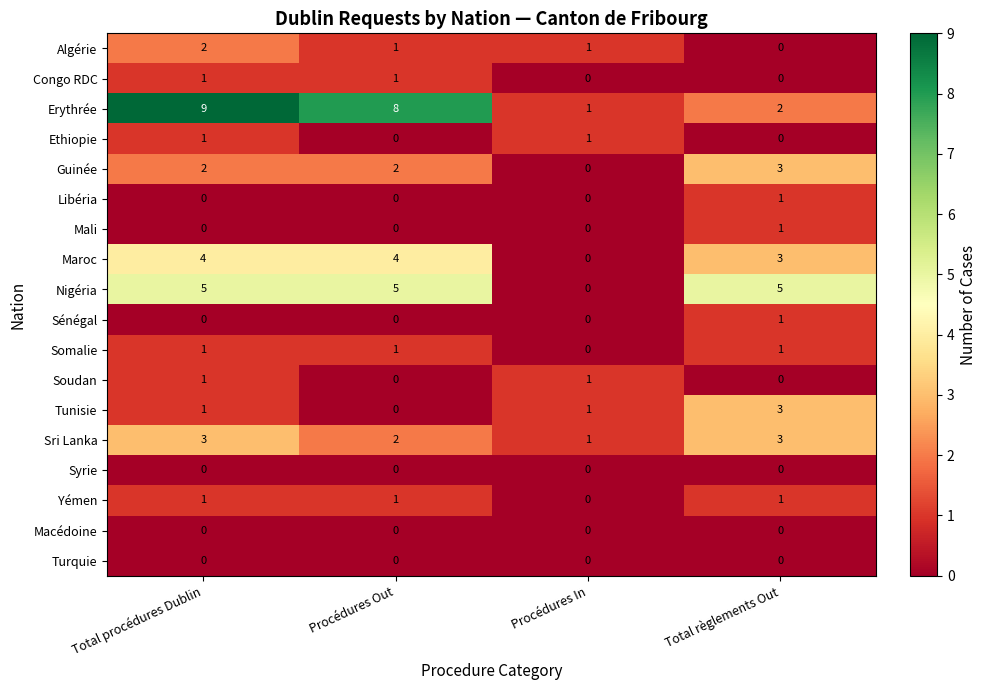

At which category is the sum across all series the highest?

Total procédures Dublin